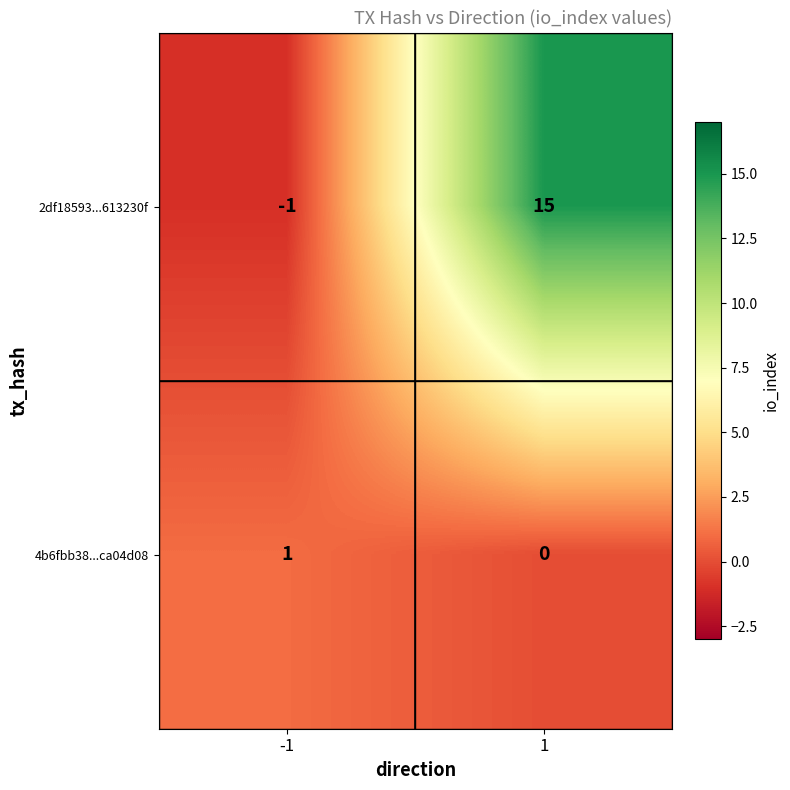

What is the difference between the highest and lowest values at 1?

15